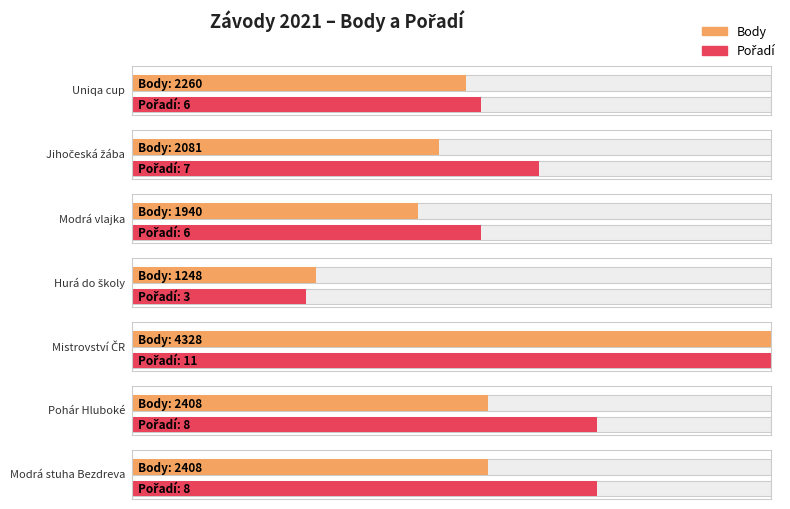

What is the difference between the maximum and minimum values in the Body series?

3080